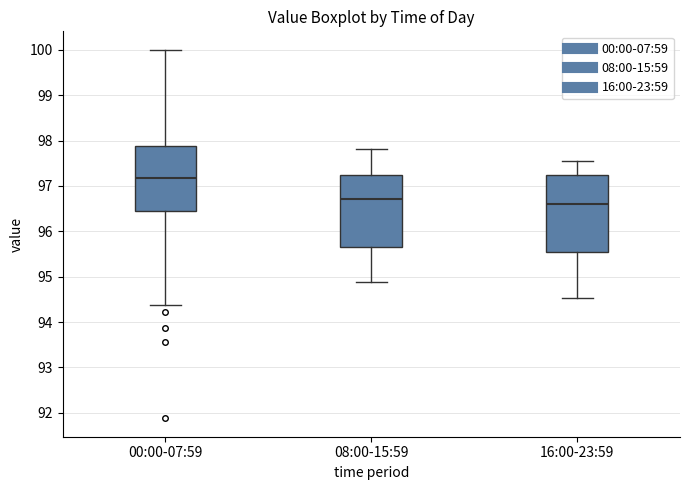

Which box's median line is the highest?

00:00-07:59